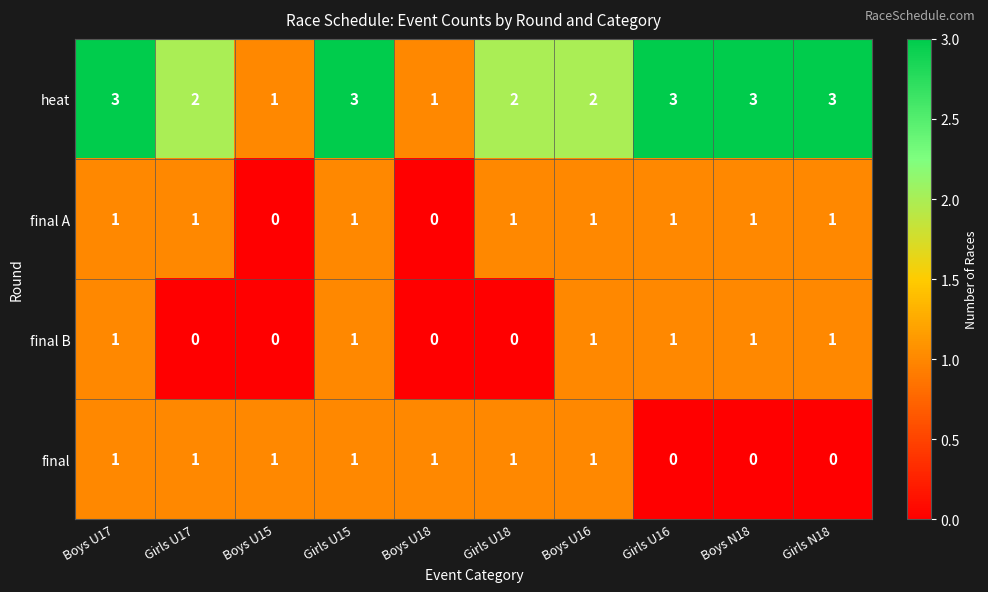

How many heat values are between 2 and 3?

8